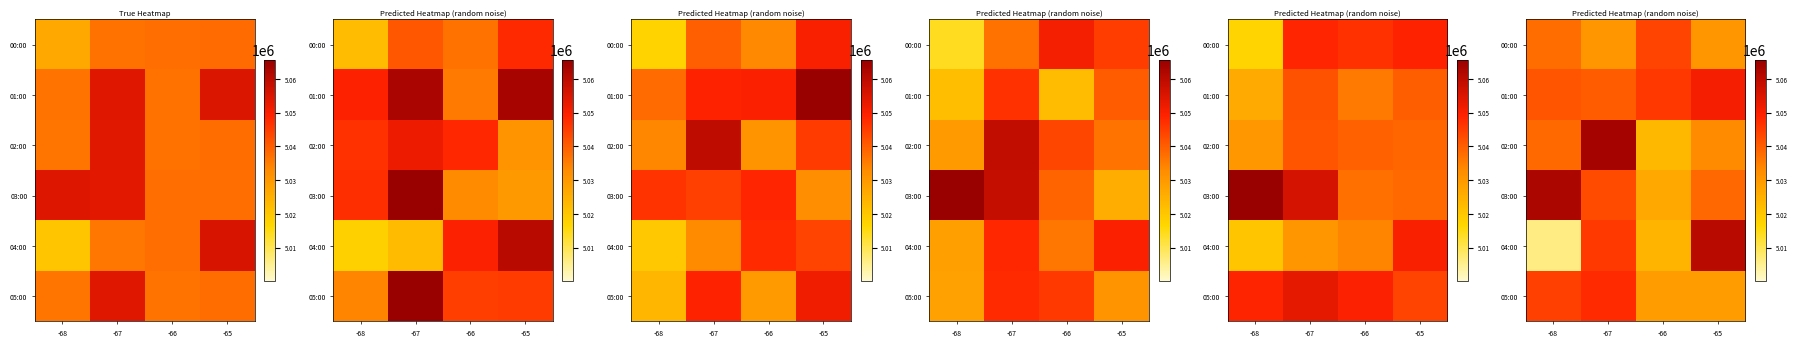

Between -66 and -65, which is larger?

-66